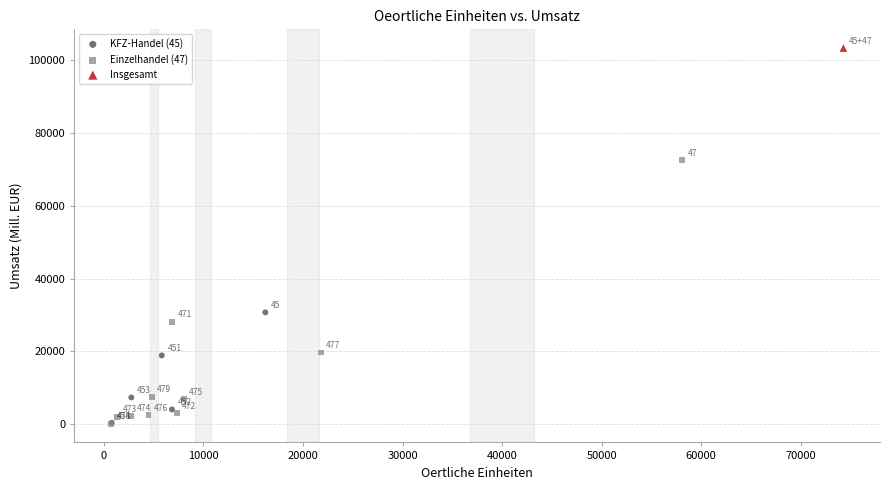

What are all the series names shown in the legend?

KFZ-Handel (45), Einzelhandel (47), Insgesamt